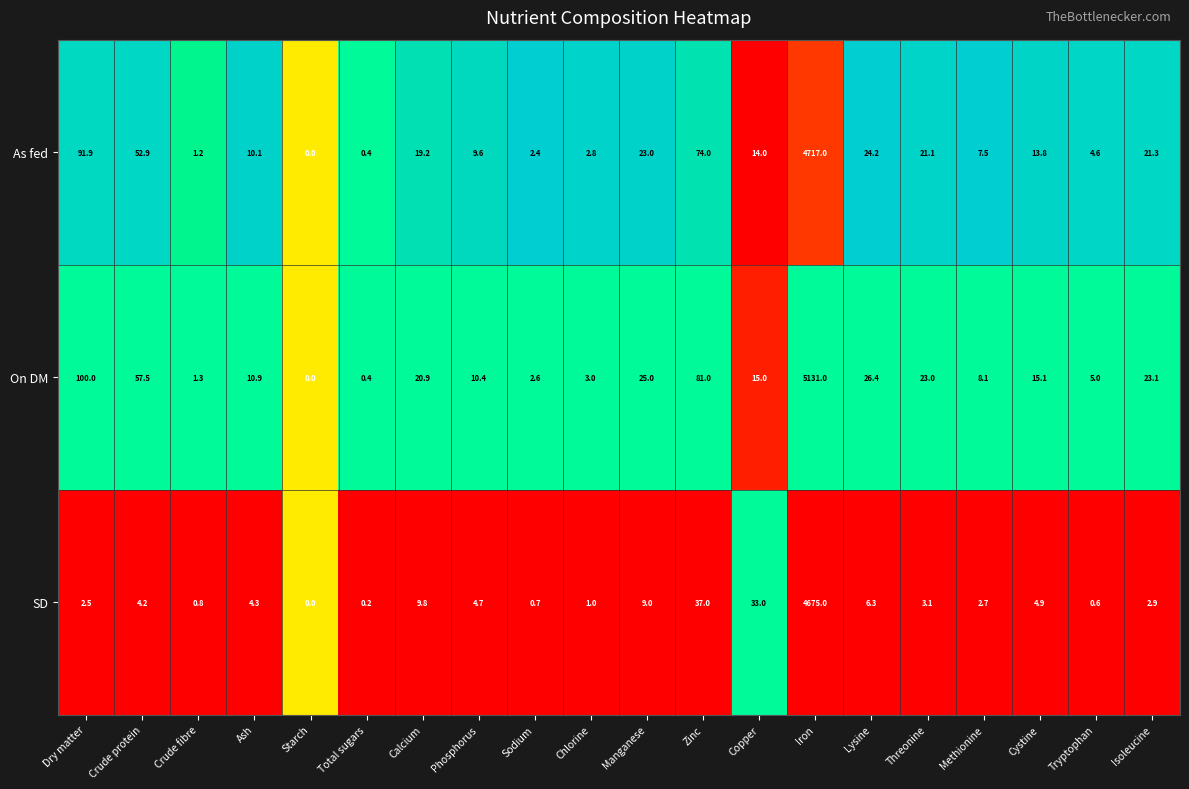

Is it true that On DM equals 11.2 at Calcium?

False